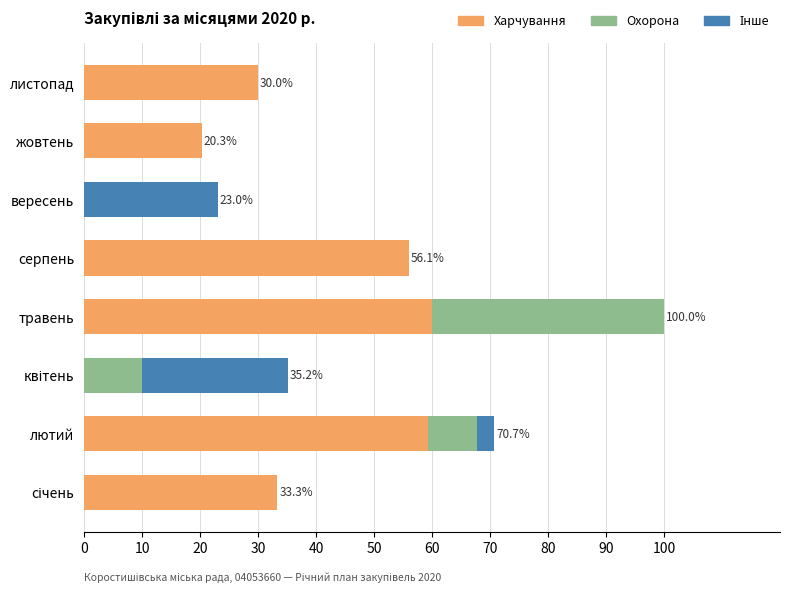

The Харчування series shows 43.8 at листопад. True or false?

False